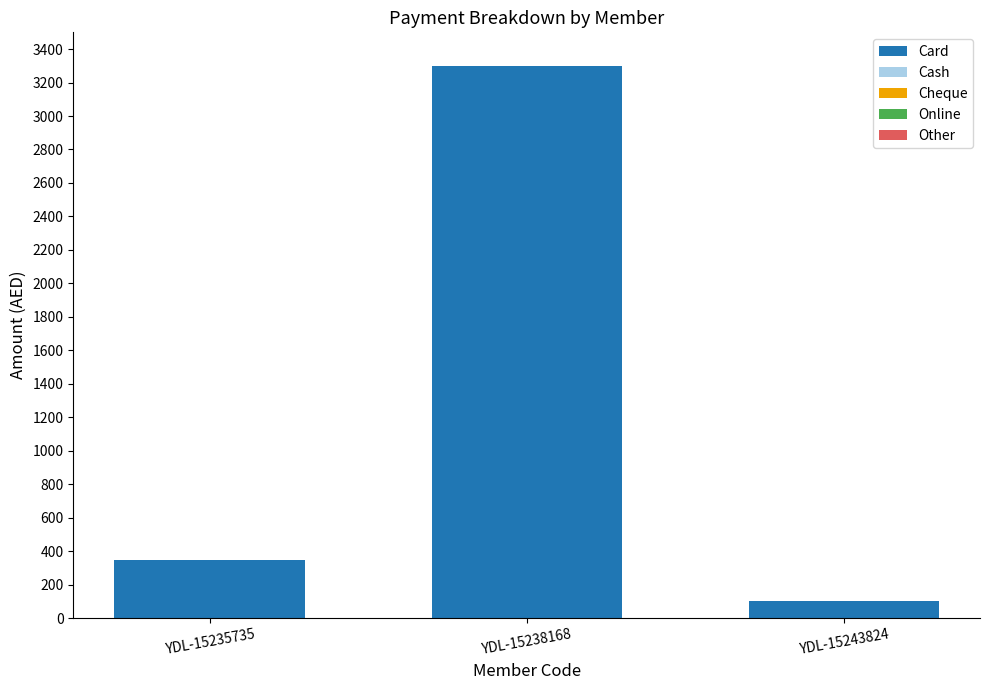

What is the change in value from YDL-15235735 to YDL-15238168?

+2950